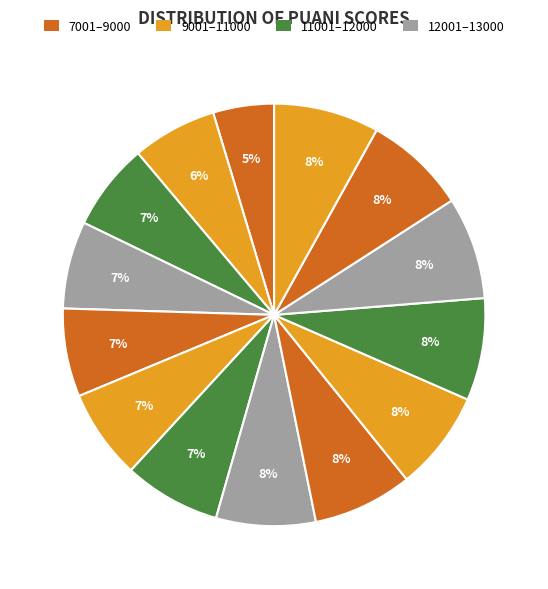

How many slices are in this pie chart?

14